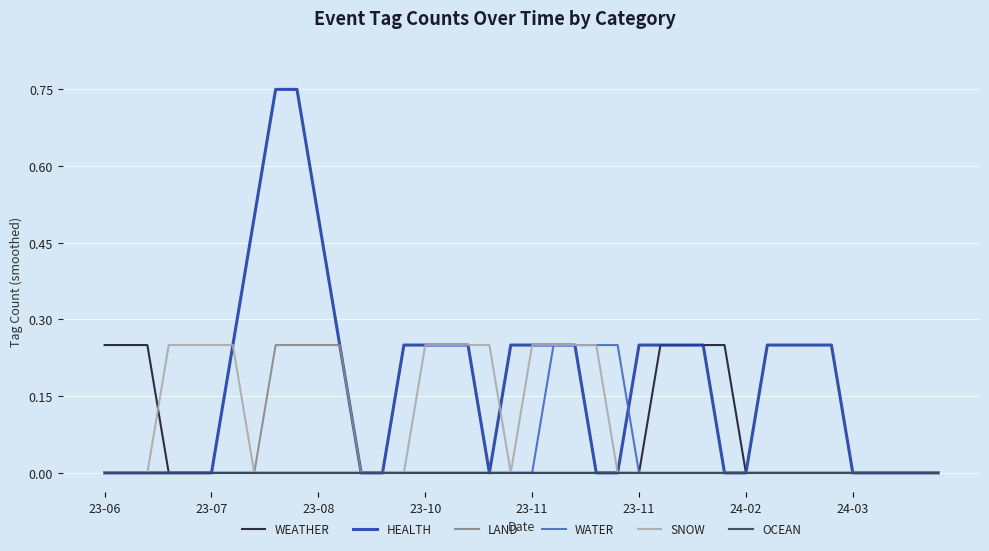

Which series has the largest range (max minus min)?

HEALTH